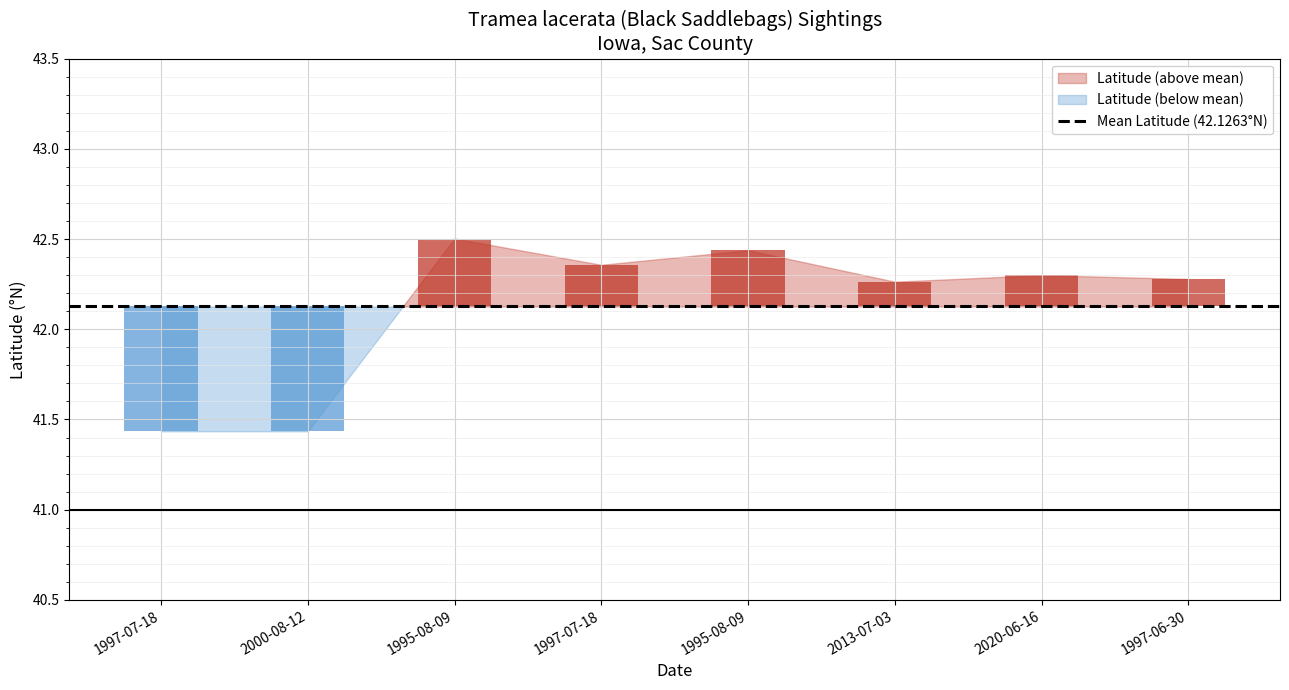

Reading left to right, transcribe all the data shown in this chart.

Latitude: 1997-07-18=41.4	2000-08-12=41.4	1995-08-09=42.5	1997-07-18=42.4	1995-08-09=42.4	2013-07-03=42.3	2020-06-16=42.3	1997-06-30=42.3
Count: 1997-07-18=1.0	2000-08-12=1.0	1995-08-09=1.0	1997-07-18=1.0	1995-08-09=1.0	2013-07-03=1.0	2020-06-16=1.0	1997-06-30=1.0